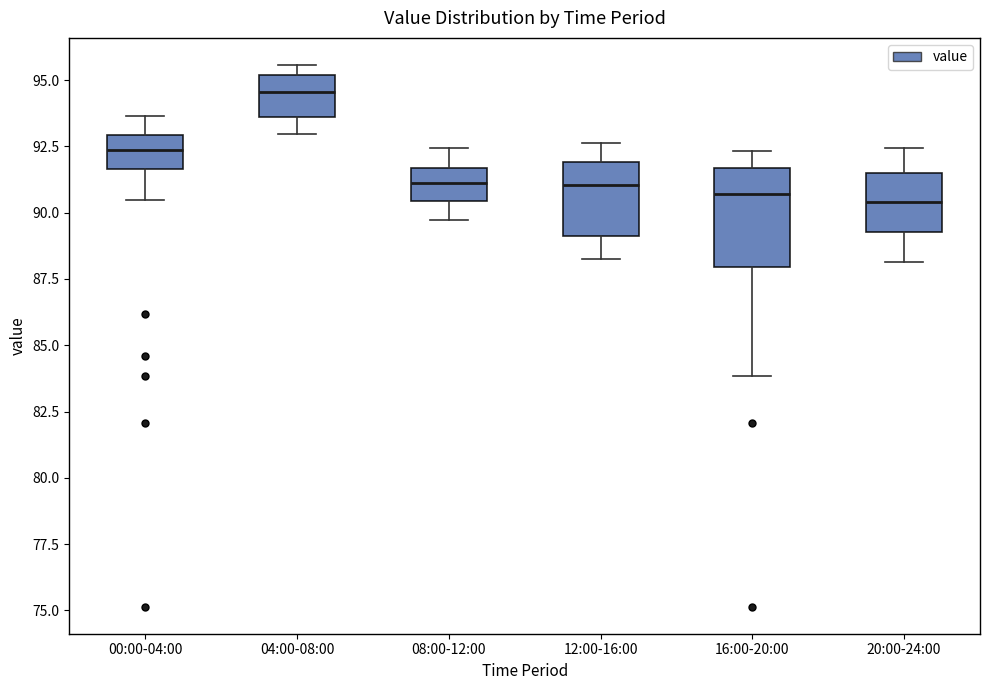

Where does the lower whisker of the box for 20:00-24:00 end on the y-axis? The values are not printed on the chart, so give them approximately, as read against the axis.

88.0